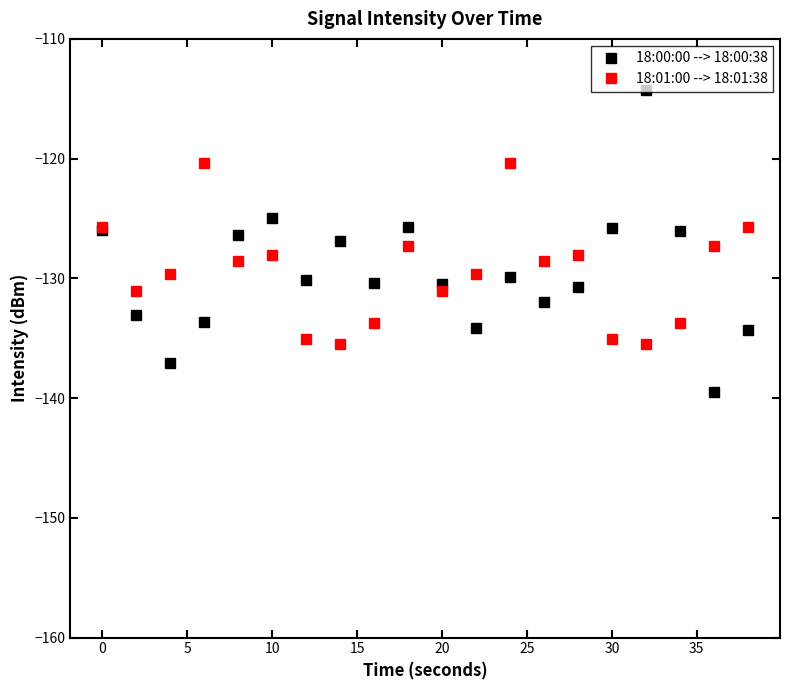

What is the maximum value shown in the chart?

-114.2